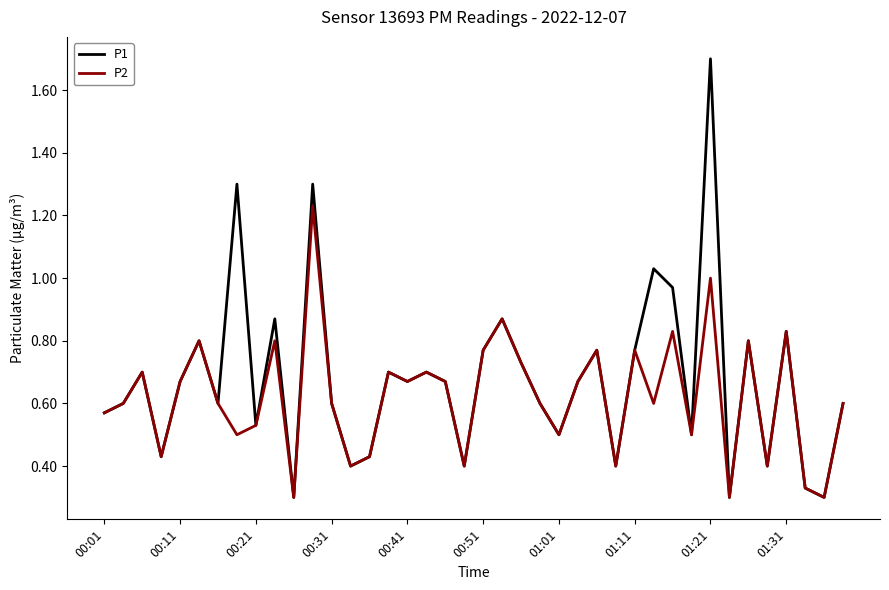

Which series has the largest range (max minus min)?

P1